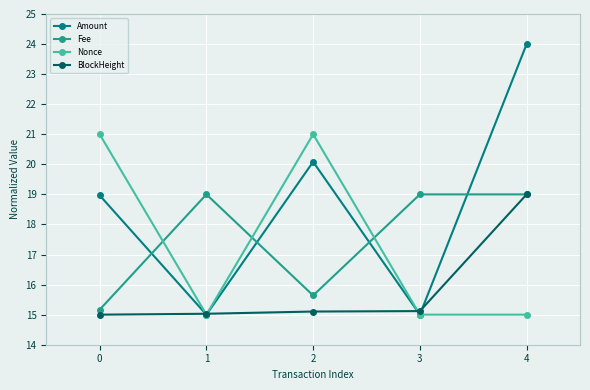

What is the value of the Nonce point at the 1st from the left?

21.0